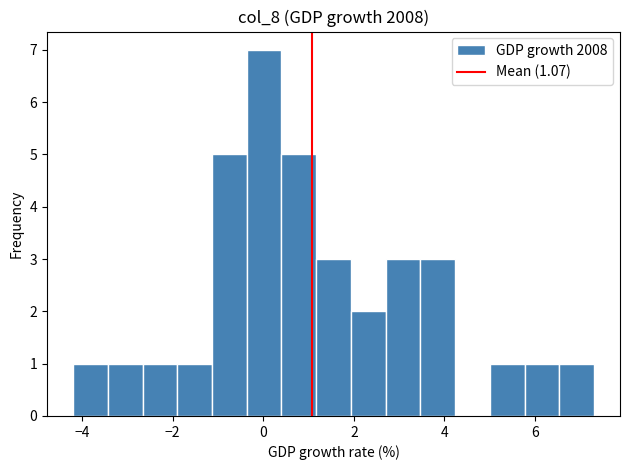

Read against the x-axis, roughly where is the centre of the tallest bar?

0.0